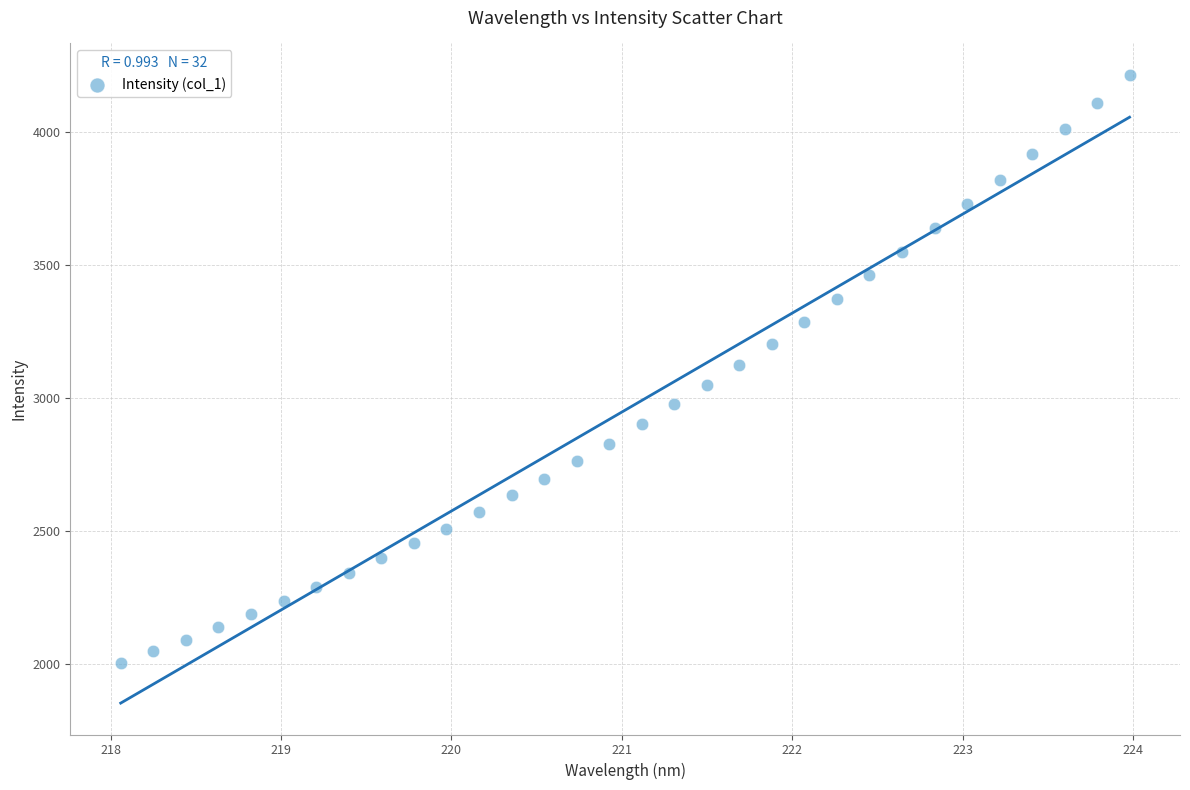

What is the range of X values (max minus min)?

5.9